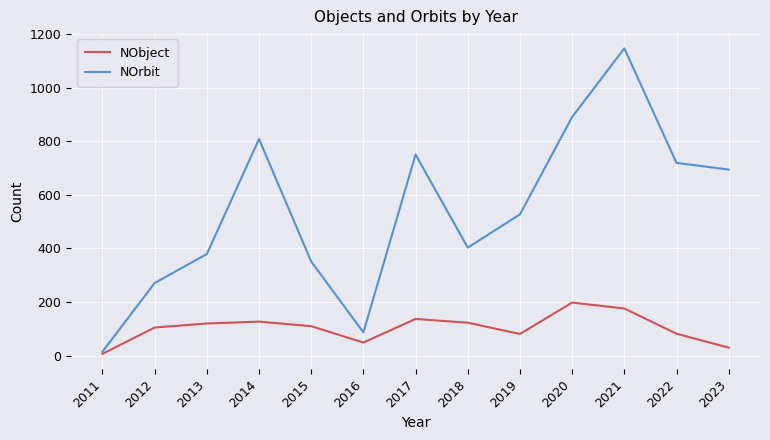

What are all the series names shown in the legend?

NObject, NOrbit